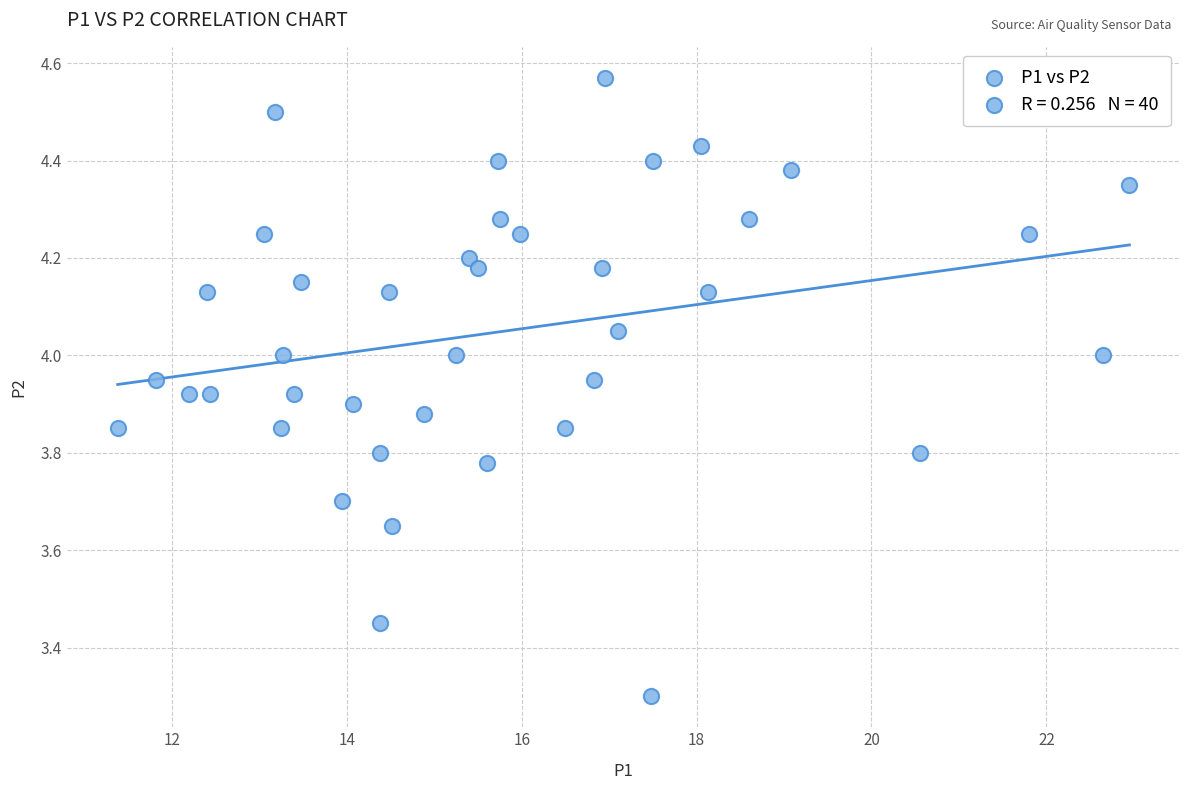

What Y value in the scatter plot is closest to 3?

3.3